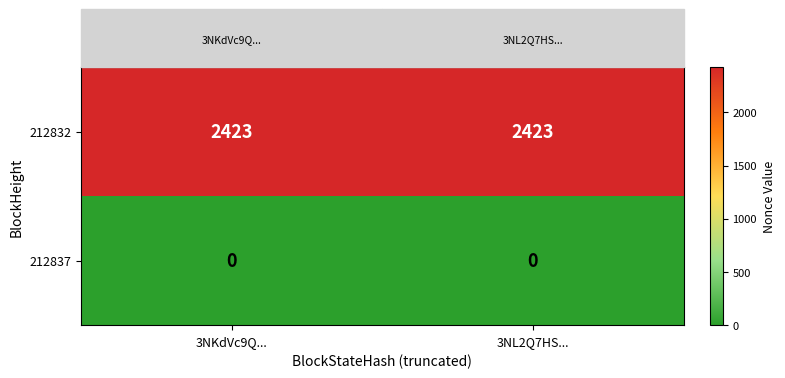

What is the maximum value shown in the chart?

2423